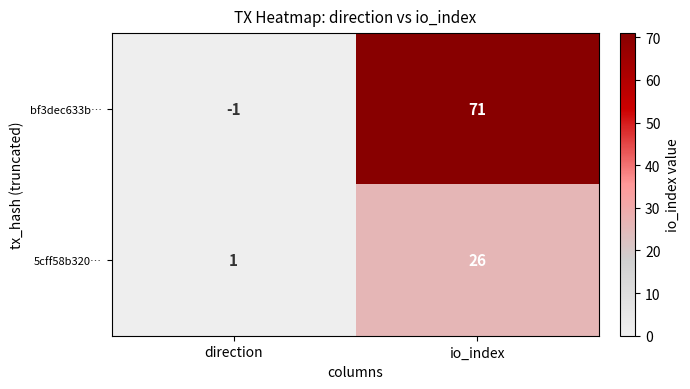

What is the difference between the bf3dec633b… values at direction and io_index?

72